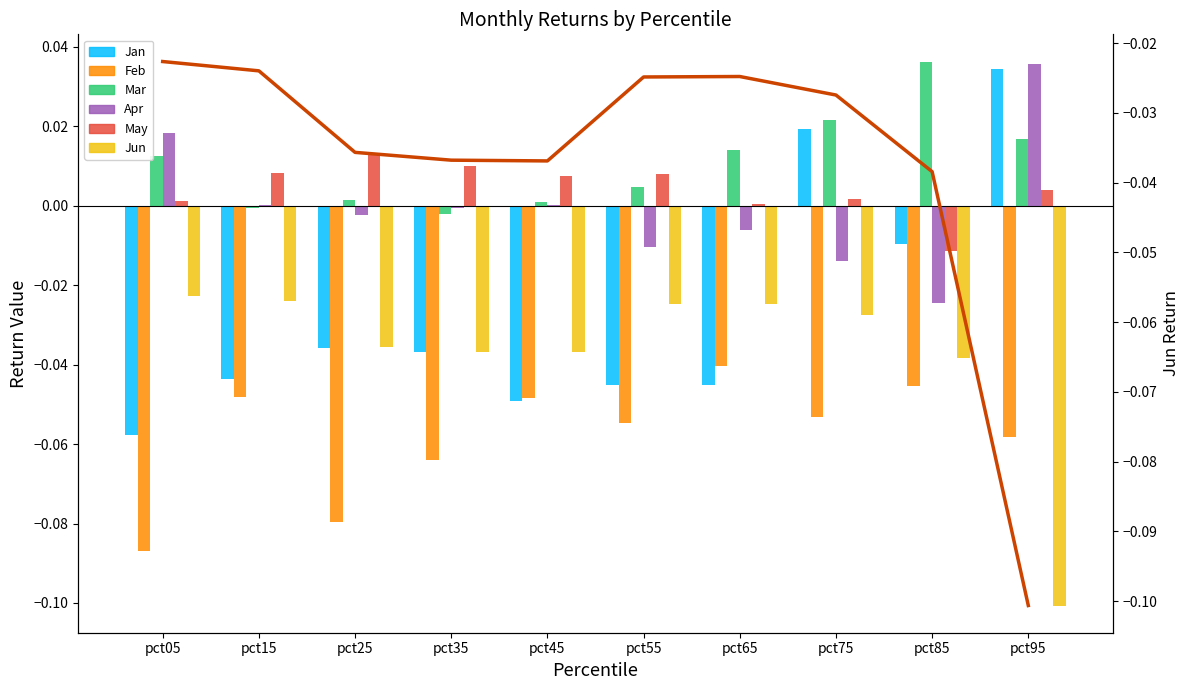

Between pct05 and pct75, which series saw the biggest shift?

Jan